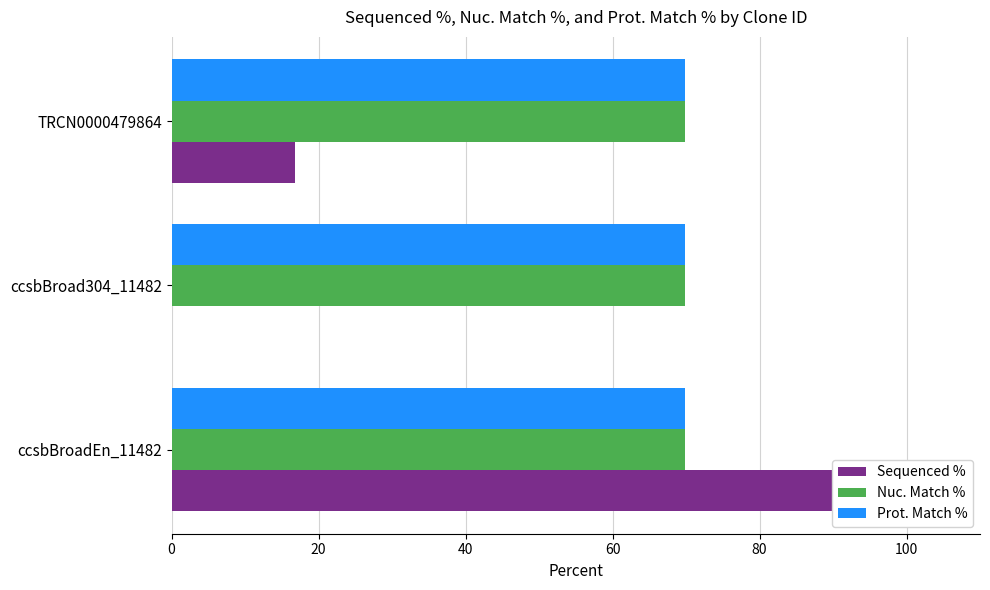

The value of Prot. Match % at 0 is 0.1. True or false?

False